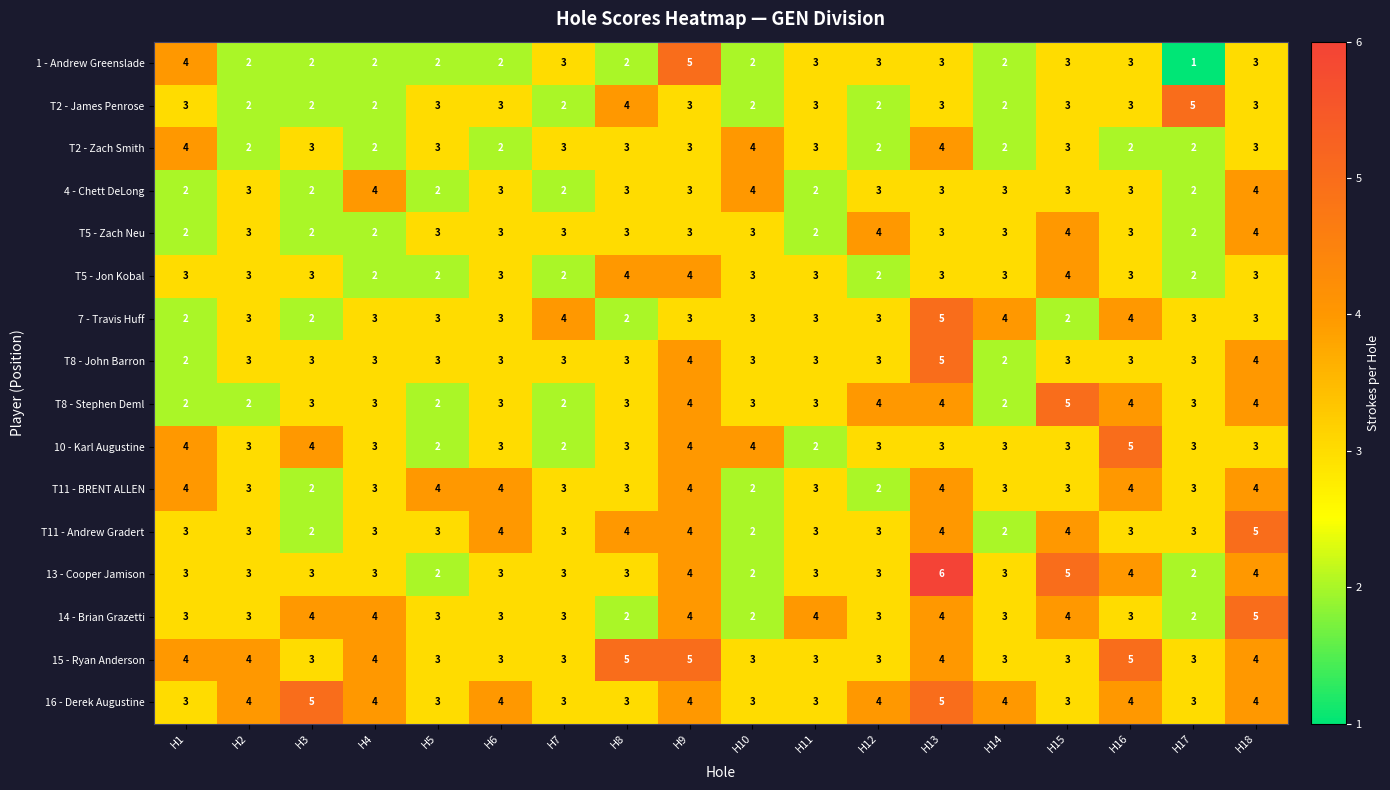

Which label corresponds to the smallest value in the chart?

H17